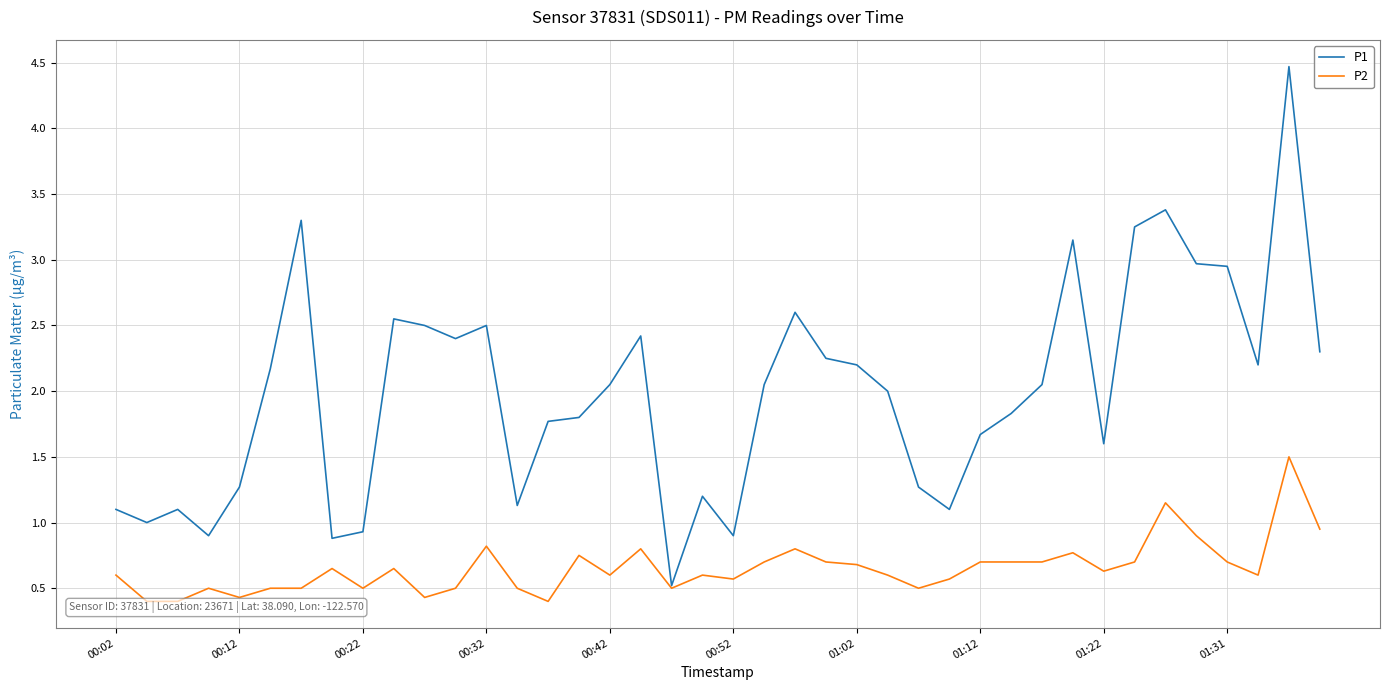

List the series in order of their peak value, lowest first.

P2, P1